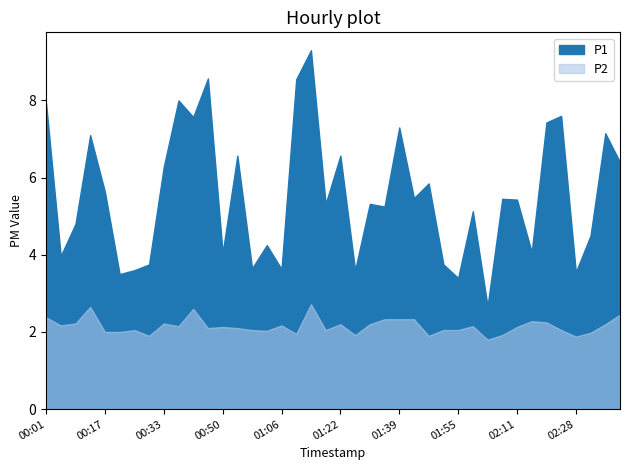

Which series has the largest total across all categories?

P1